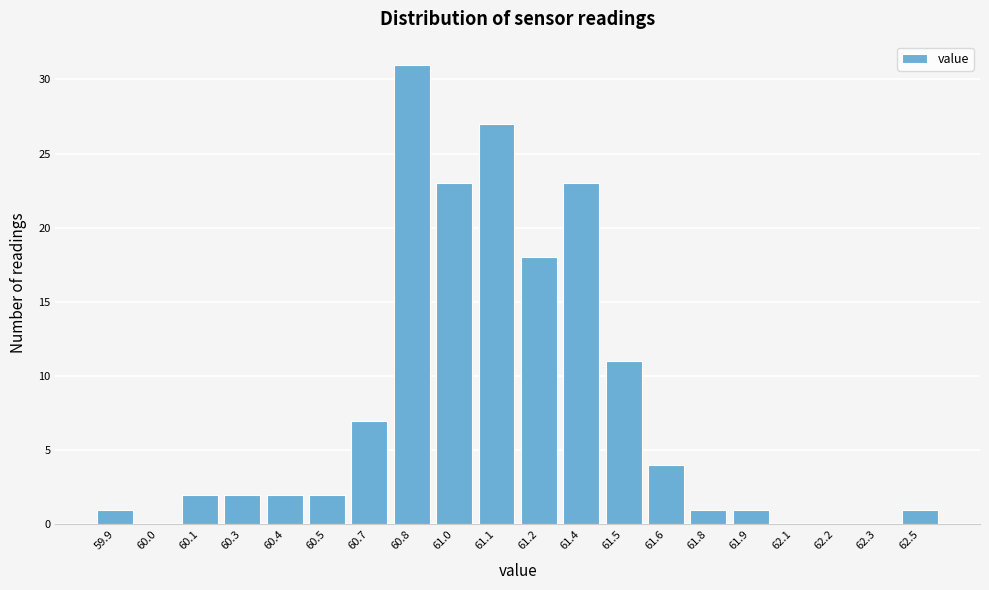

Reading left to right, transcribe all the data shown in this chart.

59.9=1	60.0=0	60.1=2	60.3=2	60.4=2	60.5=2	60.7=7	60.8=31	61.0=23	61.1=27	61.2=18	61.4=23	61.5=11	61.6=4	61.8=1	61.9=1	62.1=0	62.2=0	62.3=0	62.5=1